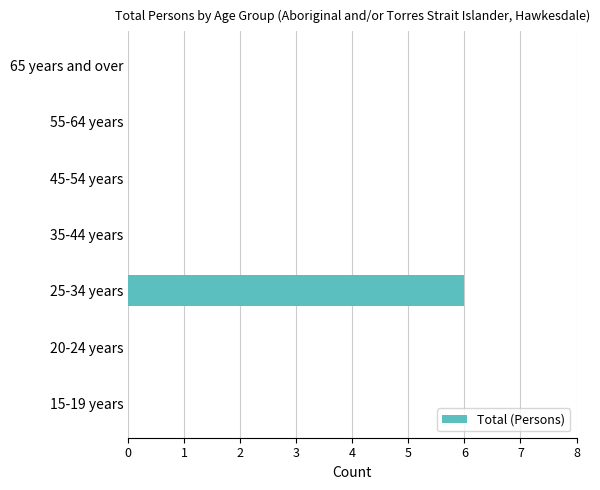

Reading bottom to top, transcribe all the data shown in this chart.

15-19 years=0	20-24 years=0	25-34 years=6	35-44 years=0	45-54 years=0	55-64 years=0	65 years and over=0